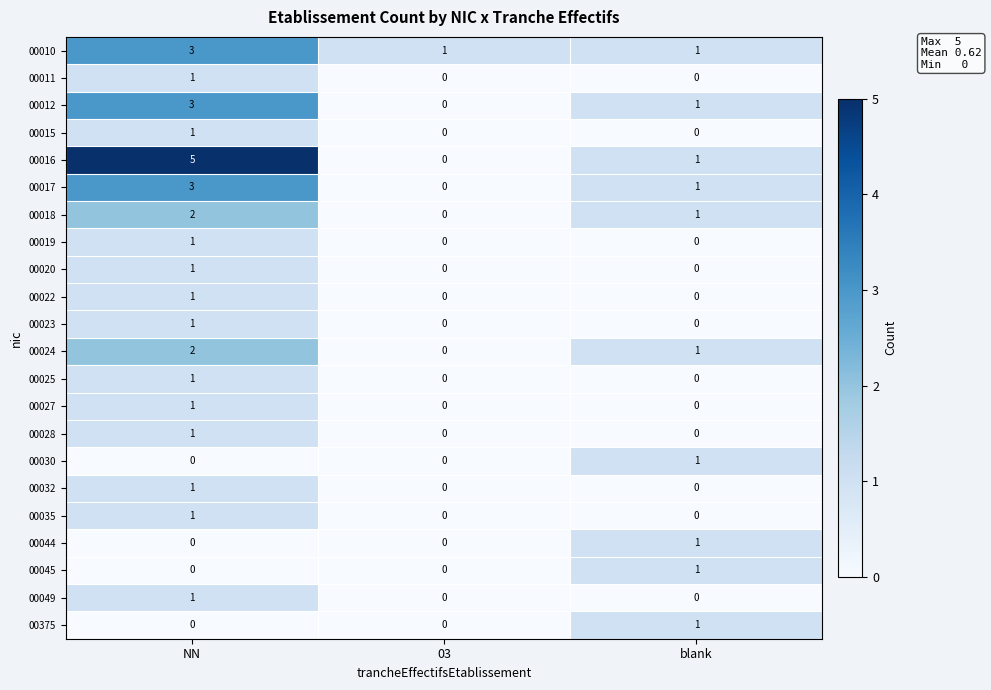

What is the sum of the 00017 values at NN and blank?

4